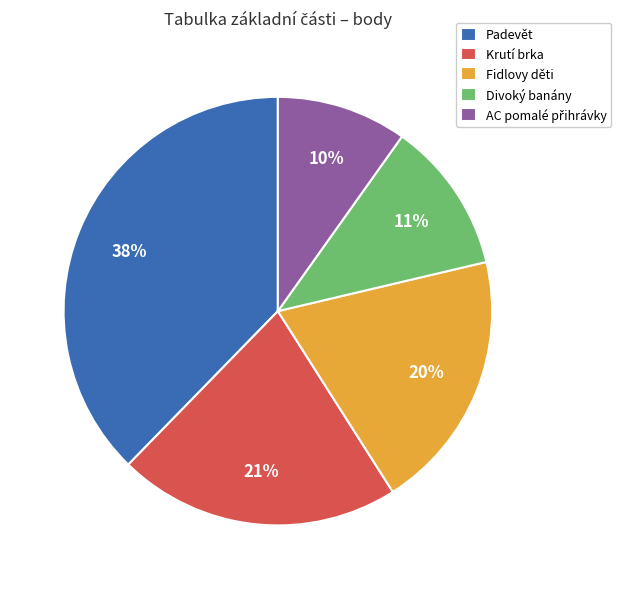

Is the sum of Krutí brka and Divoký banány greater than half?

No